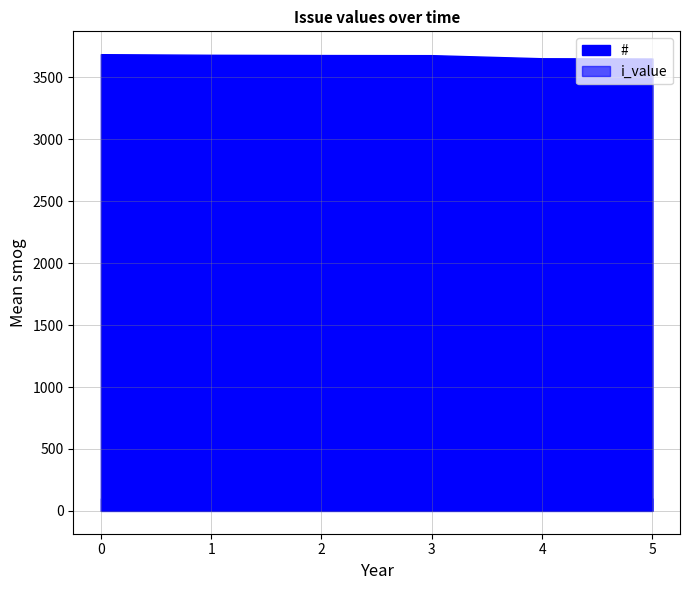

Is it true that # equals 1761 at 2017/02/12 09:16?

False